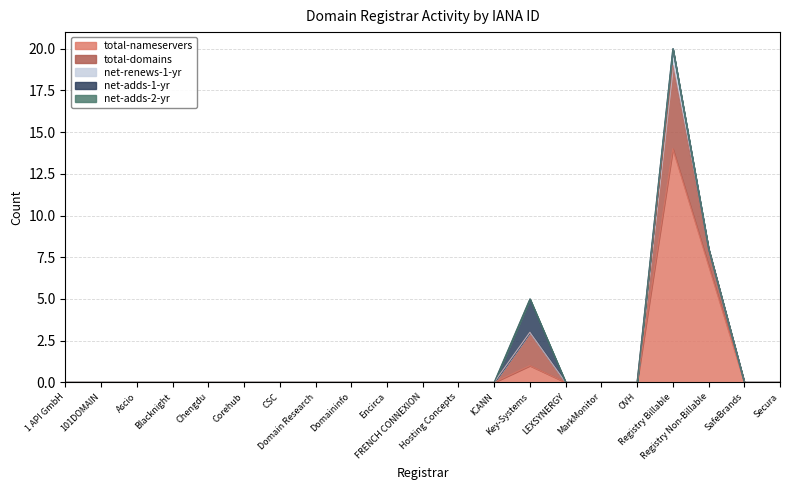

The total-domains series shows 2 at CSC. True or false?

False